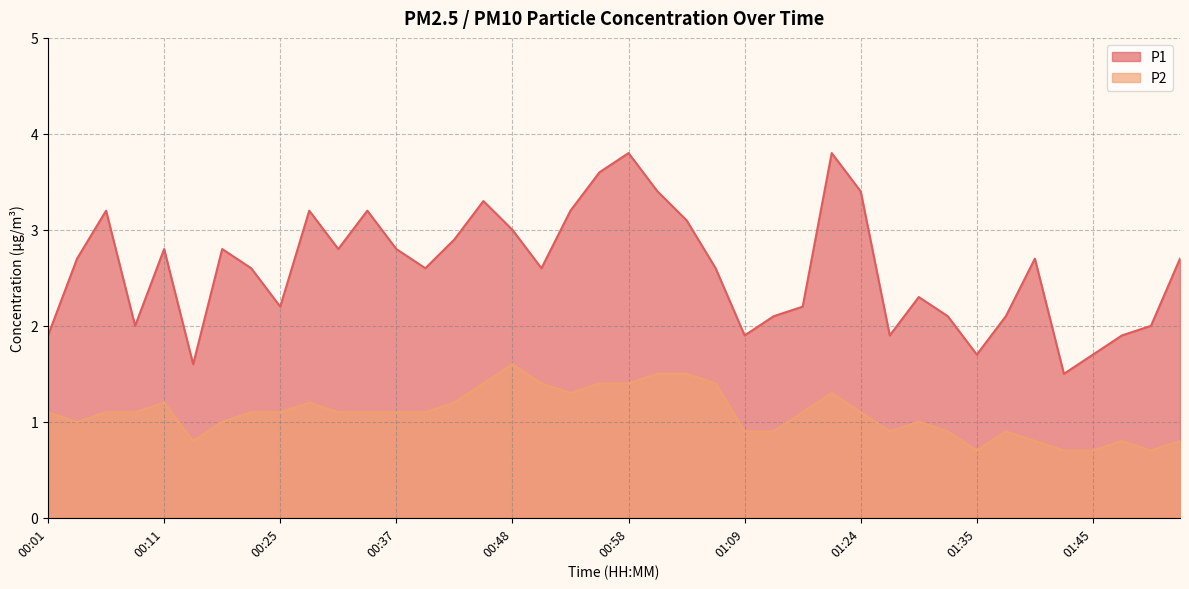

True or false: P1 has a value of 1.3 at 01:37.

False